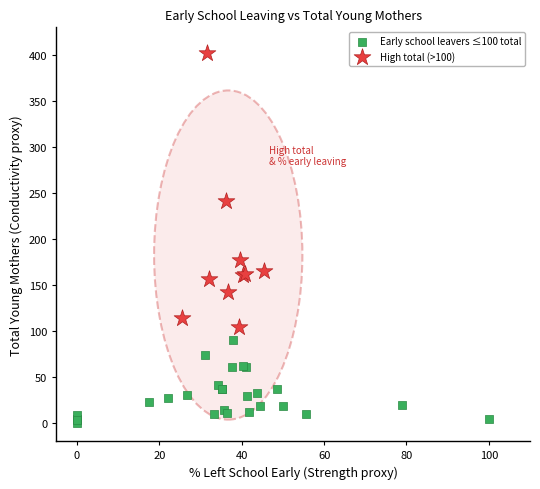

Which series has the widest spread of Y values?

High total (>100)